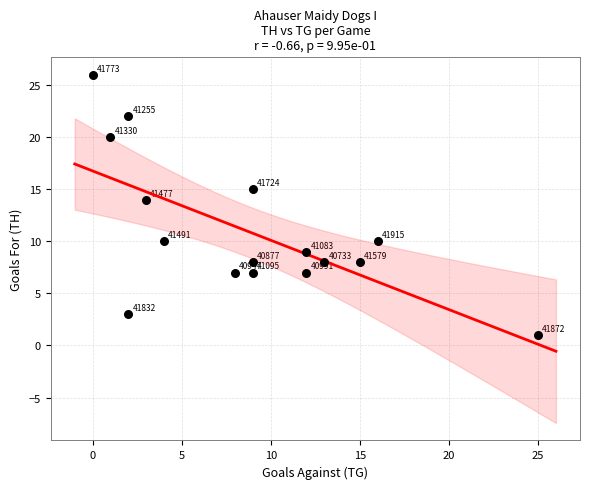

What is the range of Y values (max minus min)?

25